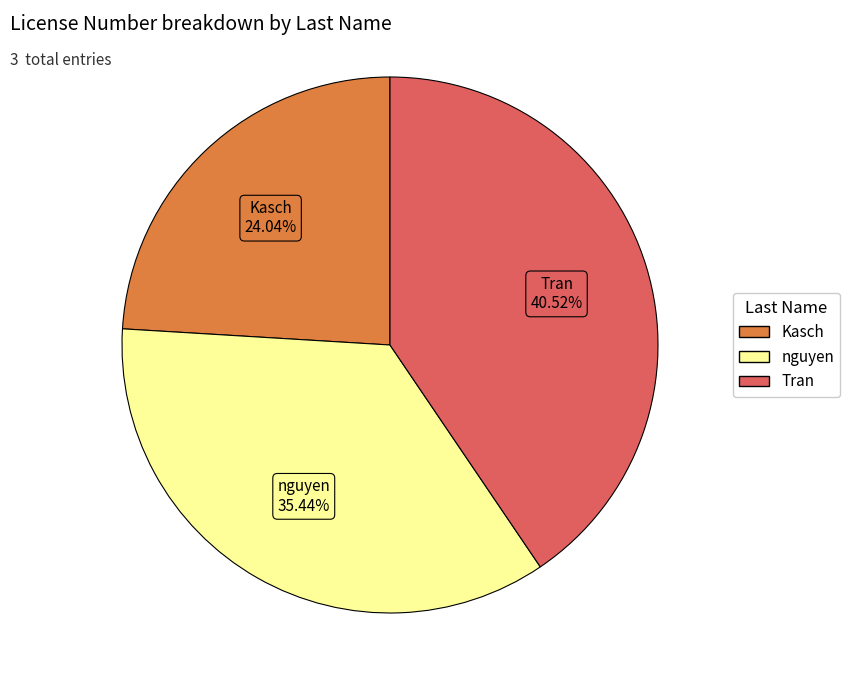

Is there any slice that represents more than half of the pie?

No